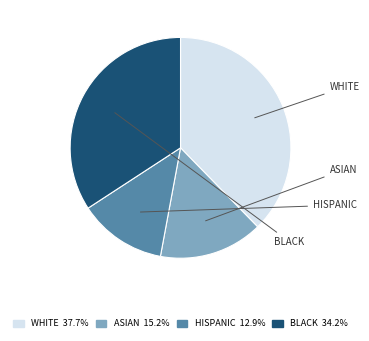

Is there a majority slice in this chart?

No